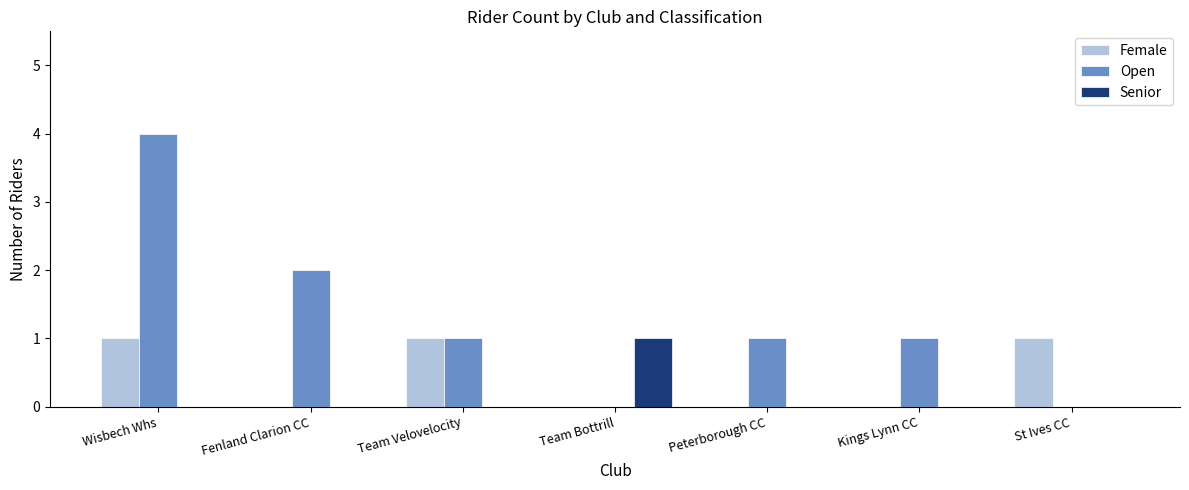

What is the total value across all series at Peterborough CC?

1